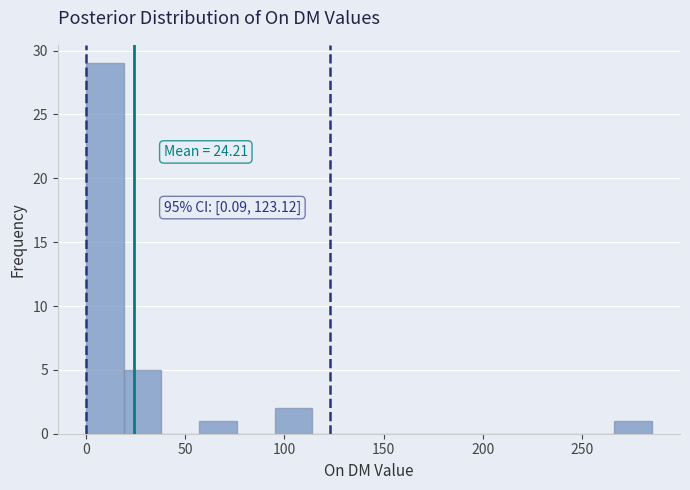

Read against the x-axis, roughly where is the centre of the tallest bar?

10